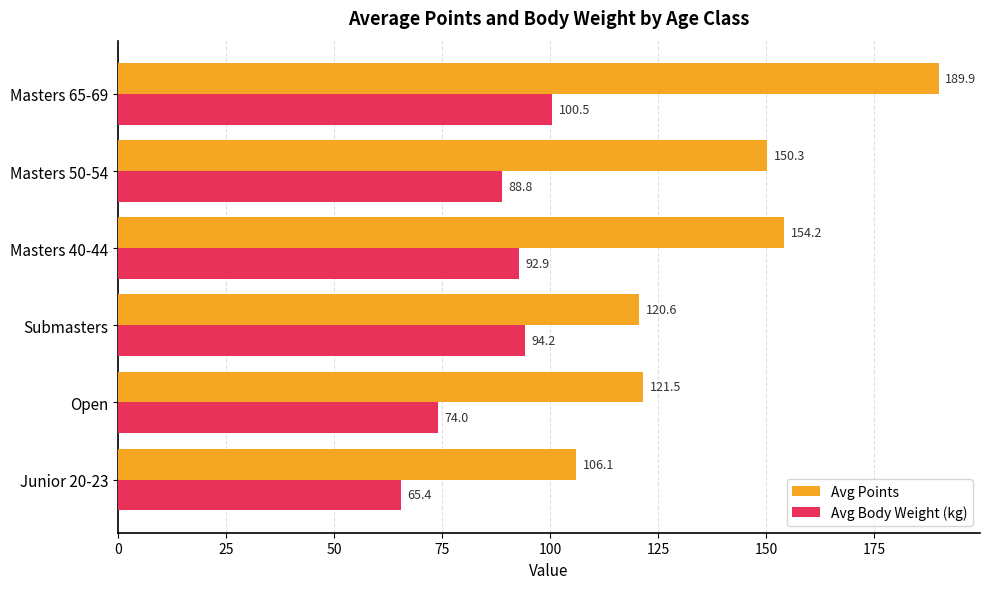

How many data points in Avg Points are less than 150?

3